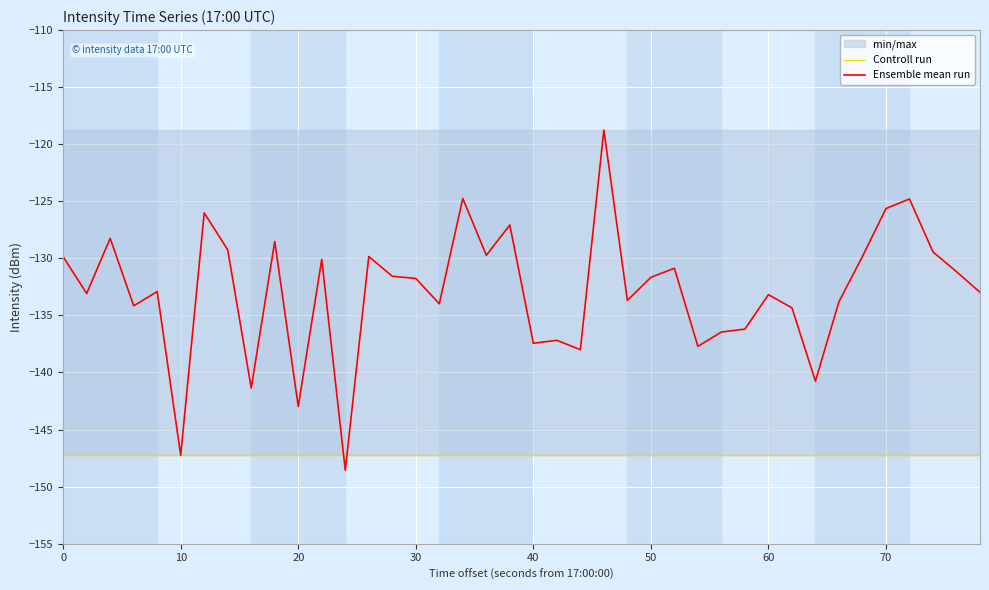

Which series has the largest total across all categories?

Ensemble mean run